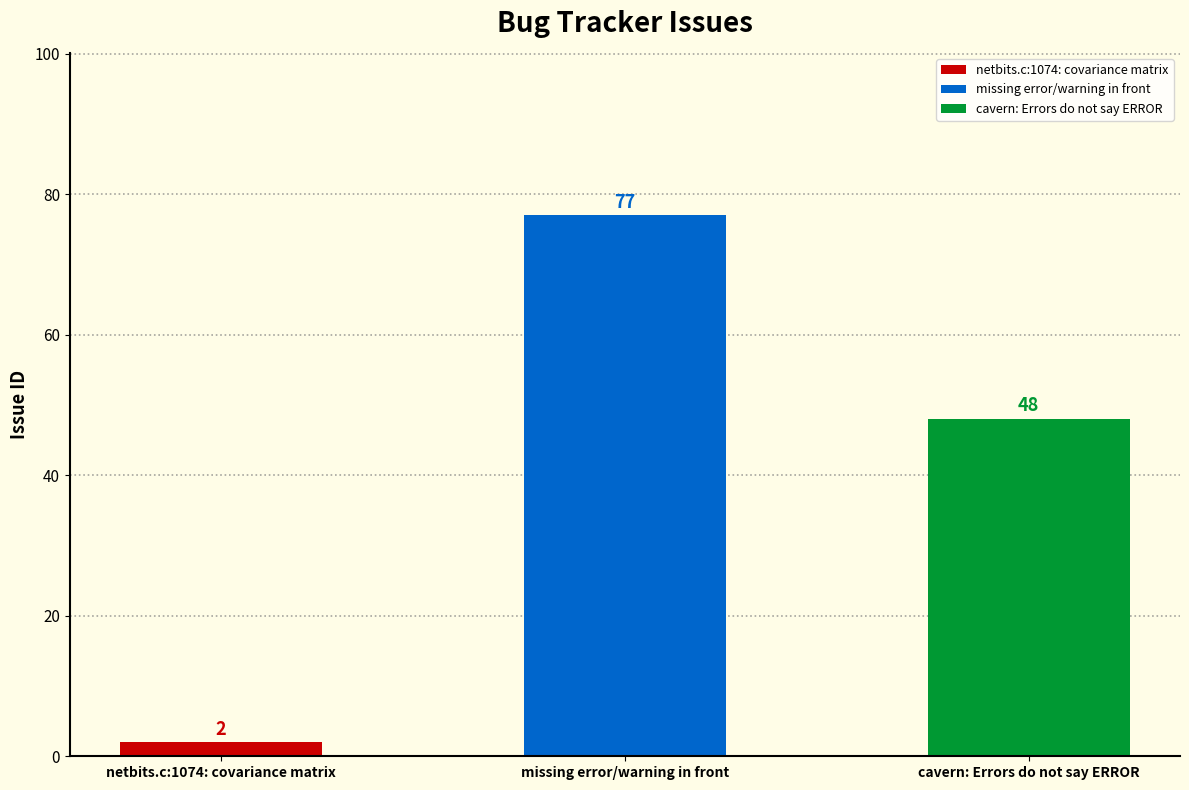

What is the value of the 3rd bar from the left?

48